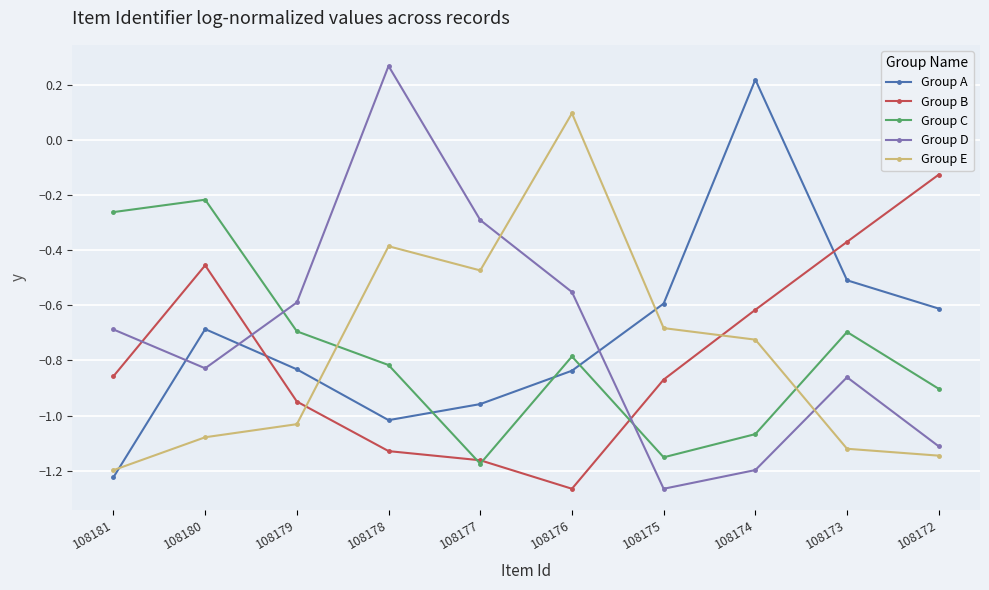

Is it true that Group E equals 0.1 at 108176?

True